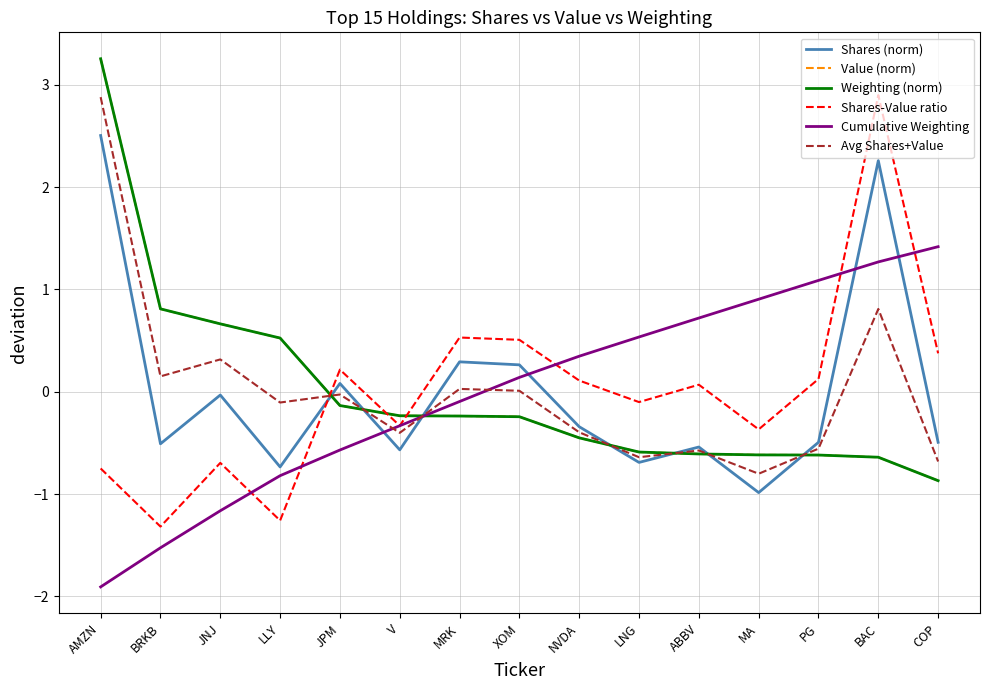

What is the difference between the Avg Shares+Value values at LLY and NVDA?

0.3